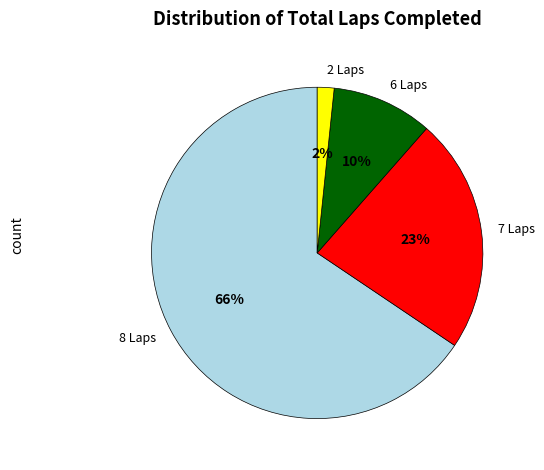

To the nearest percent, what is the average slice percentage?

25%